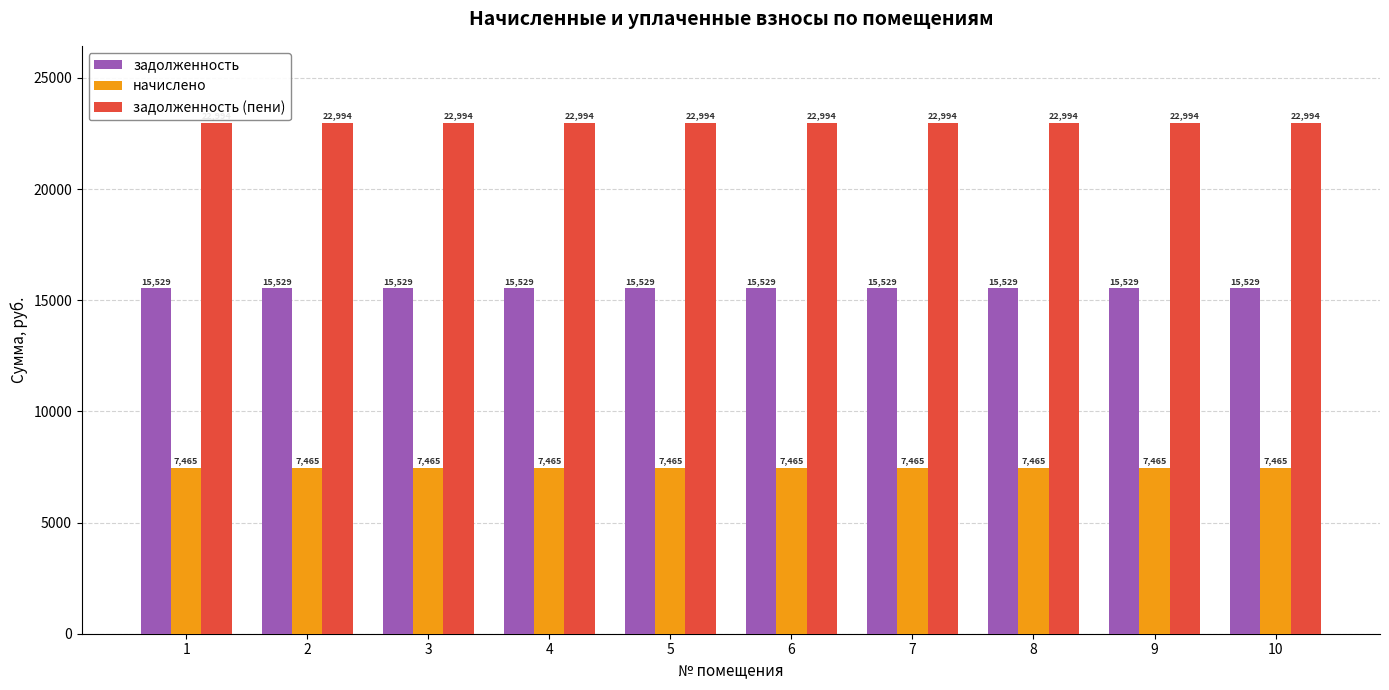

How many series are shown in this chart?

3